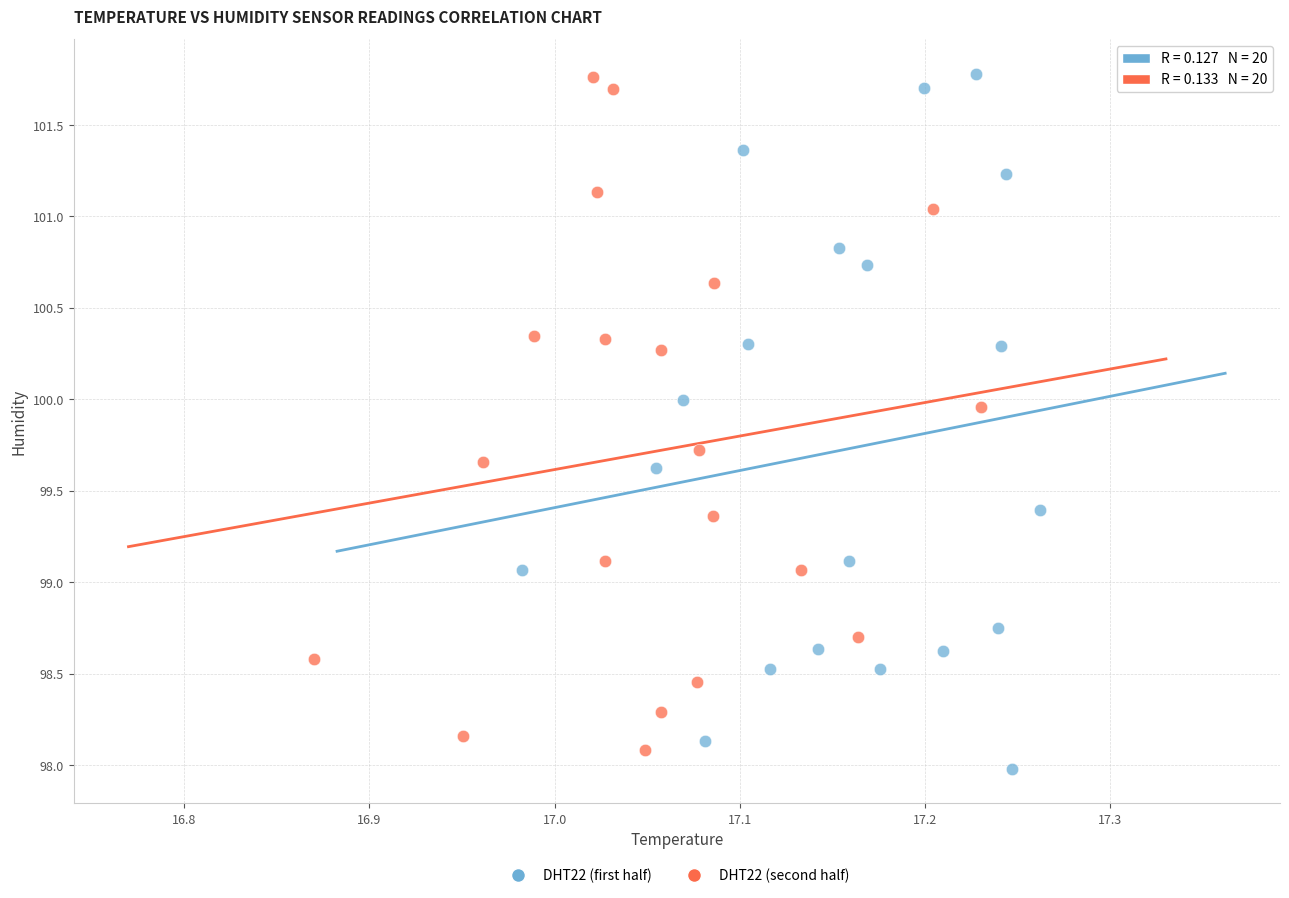

Which series contains the lowest Y value?

DHT22 (first half)